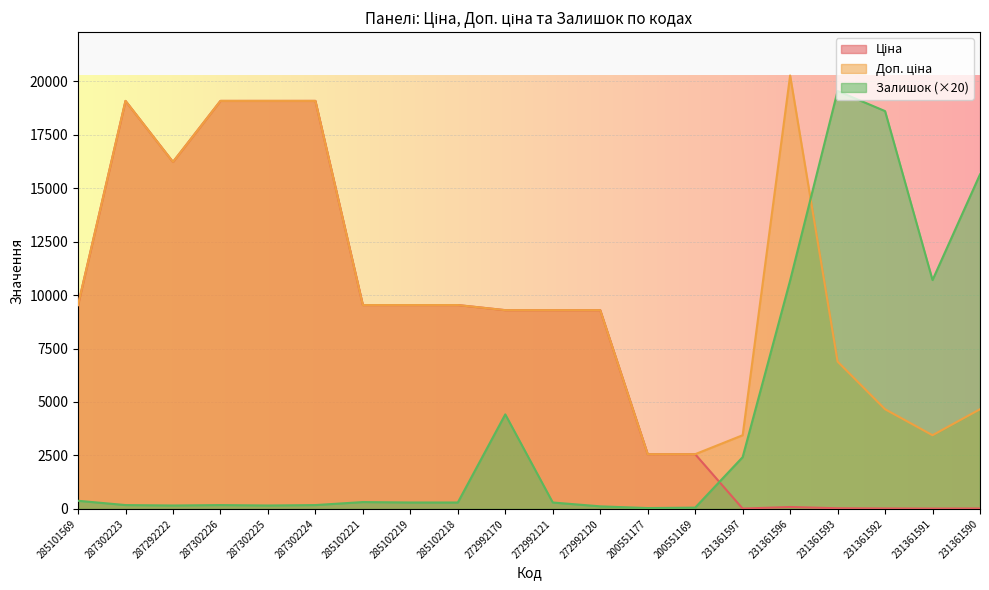

Which series has the largest total across all categories?

Доп. ціна